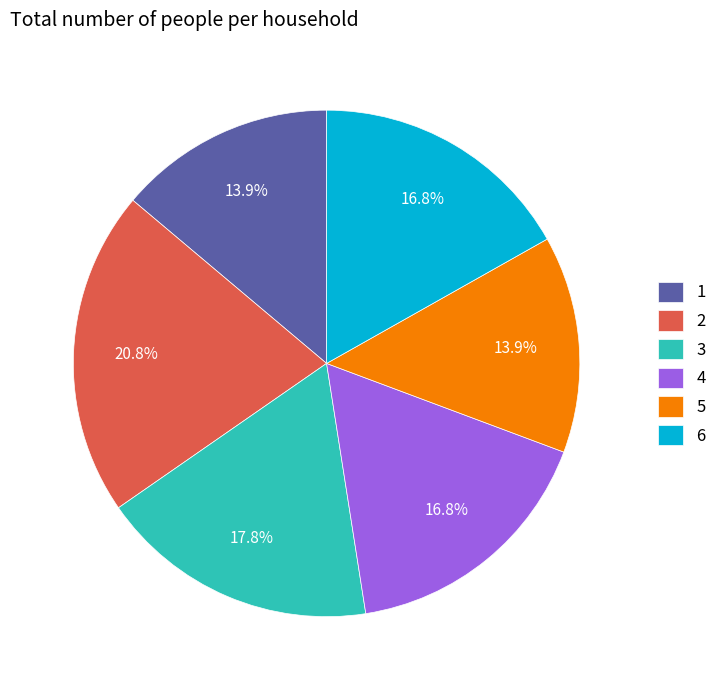

The 3 slice represents 18% of the pie. True or false?

True